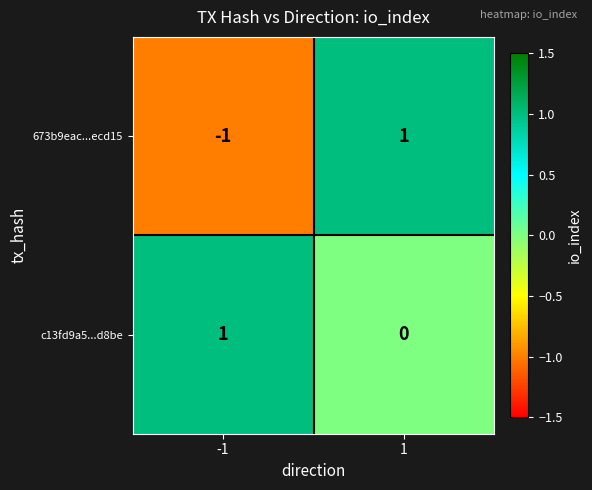

Which series has the widest spread of values?

673b9eac...ecd15